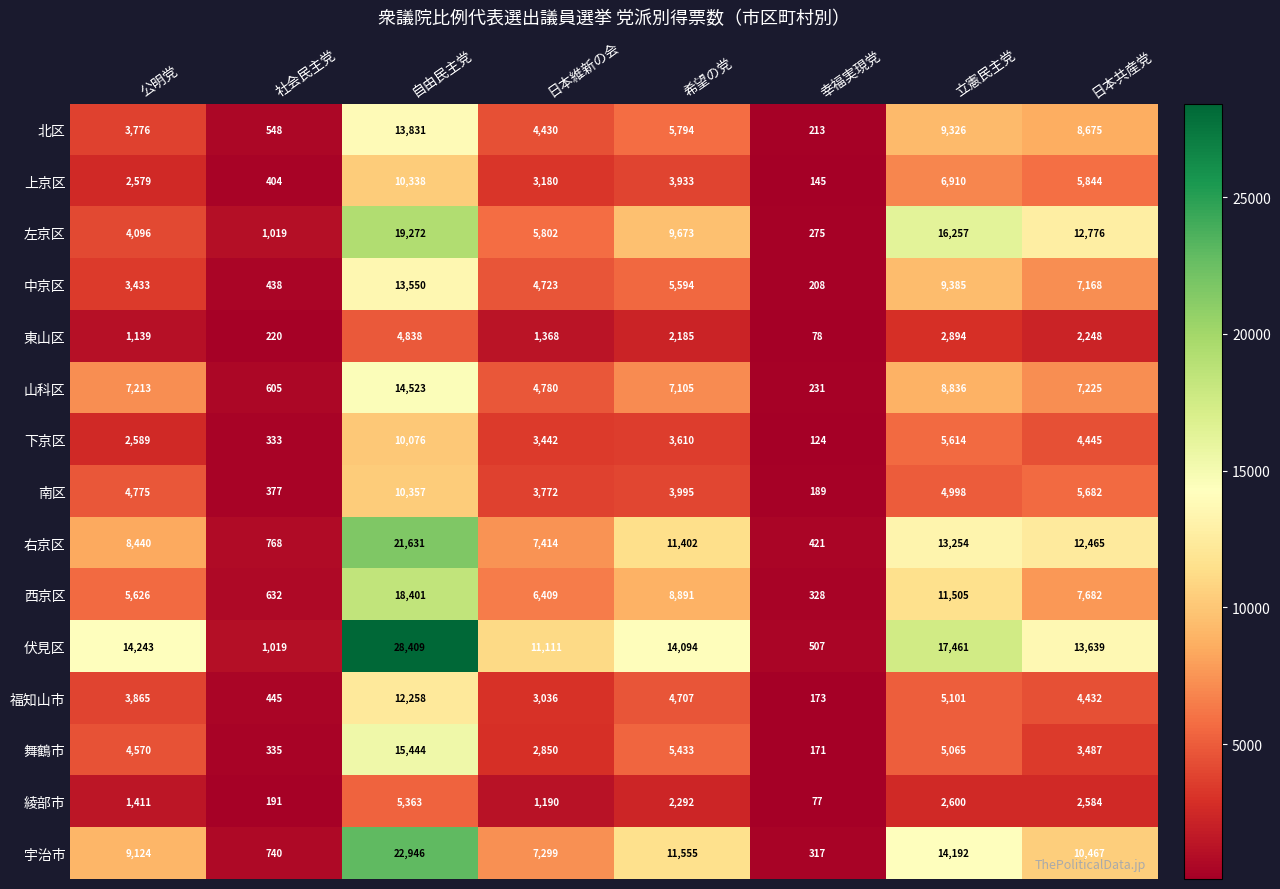

What is the minimum value shown in the chart?

77